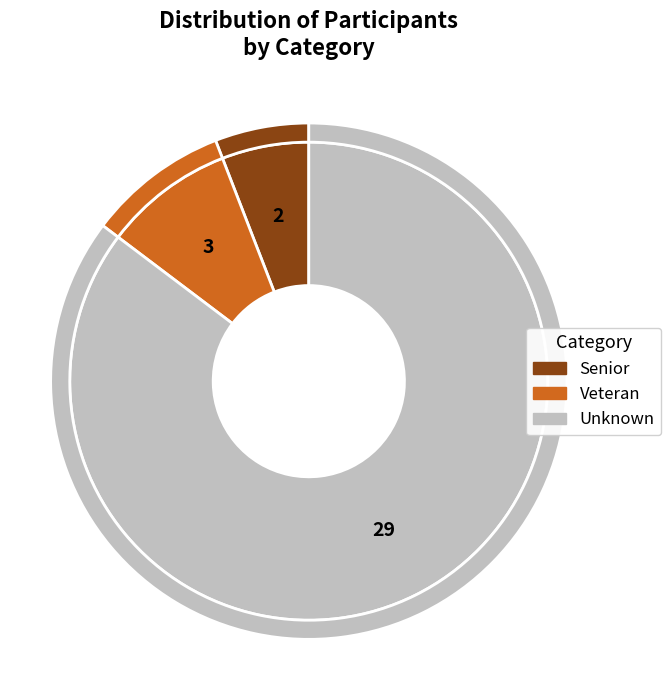

What portion of the pie excludes Veteran?

91.2%